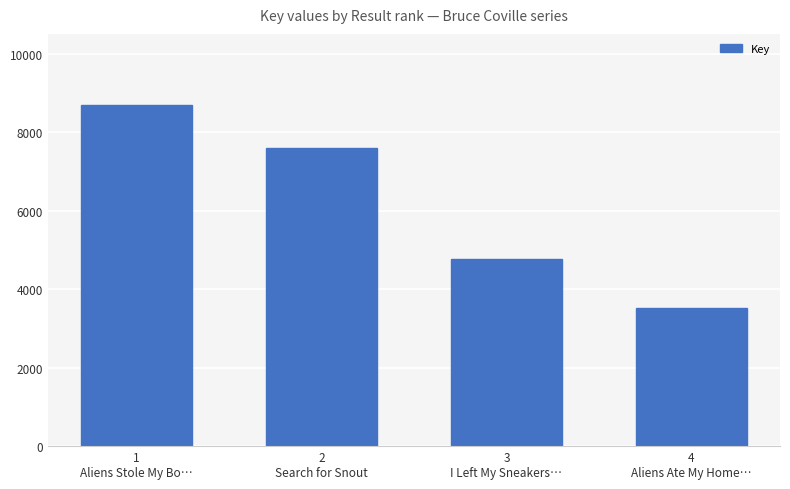

What is the difference between the maximum and second lowest values?

3923